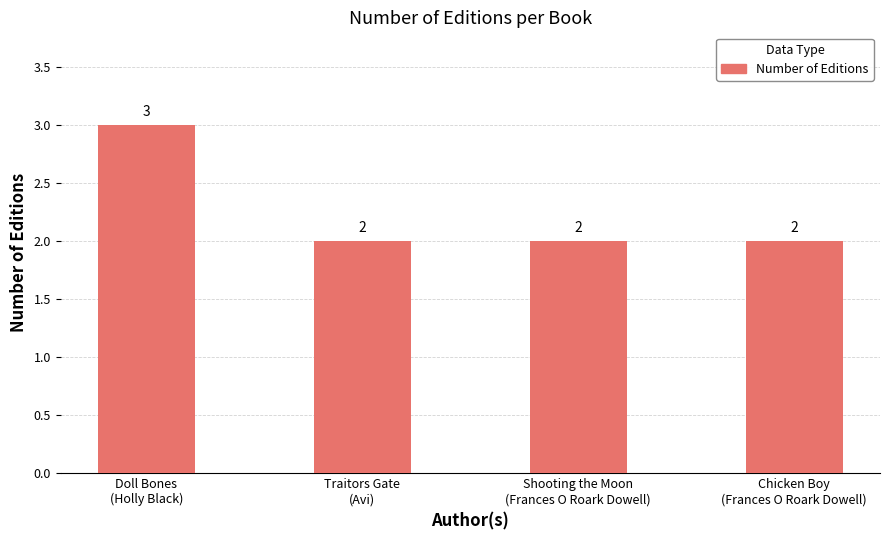

The chart shows a value of 2 at Traitors Gate
(Avi). True or false?

True